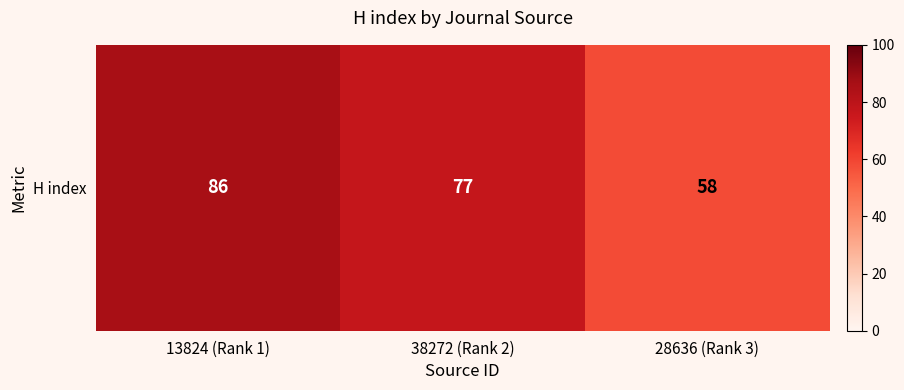

Which category has the highest value across all series?

13824 (Rank 1)